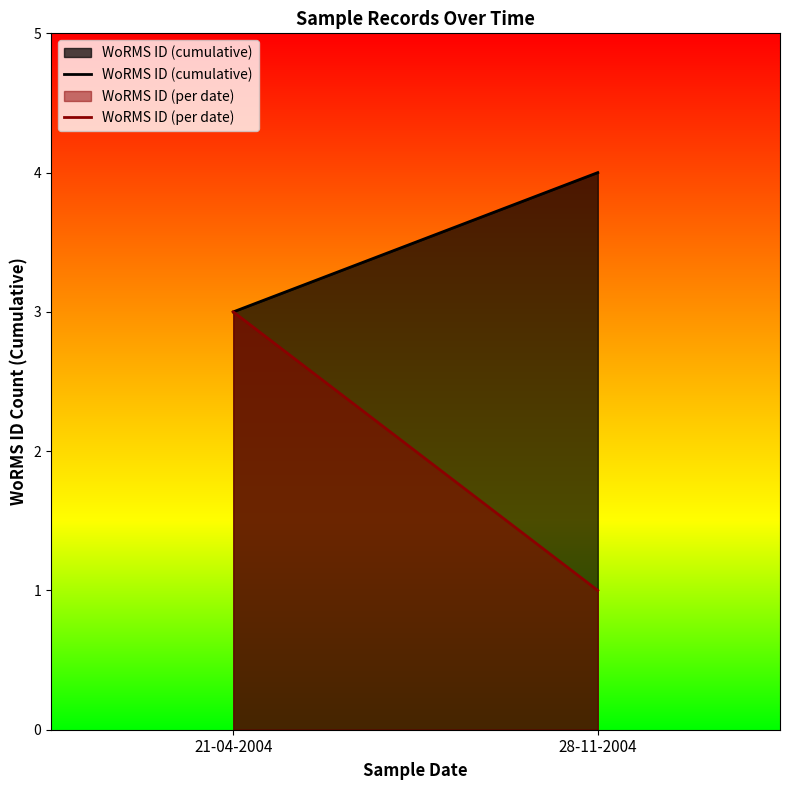

Which category has the highest value in the WoRMS ID (per date) series?

21-04-2004